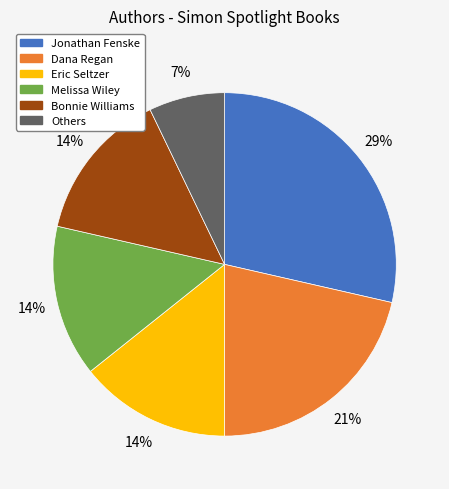

Is it true that Others is 18% of the pie?

False